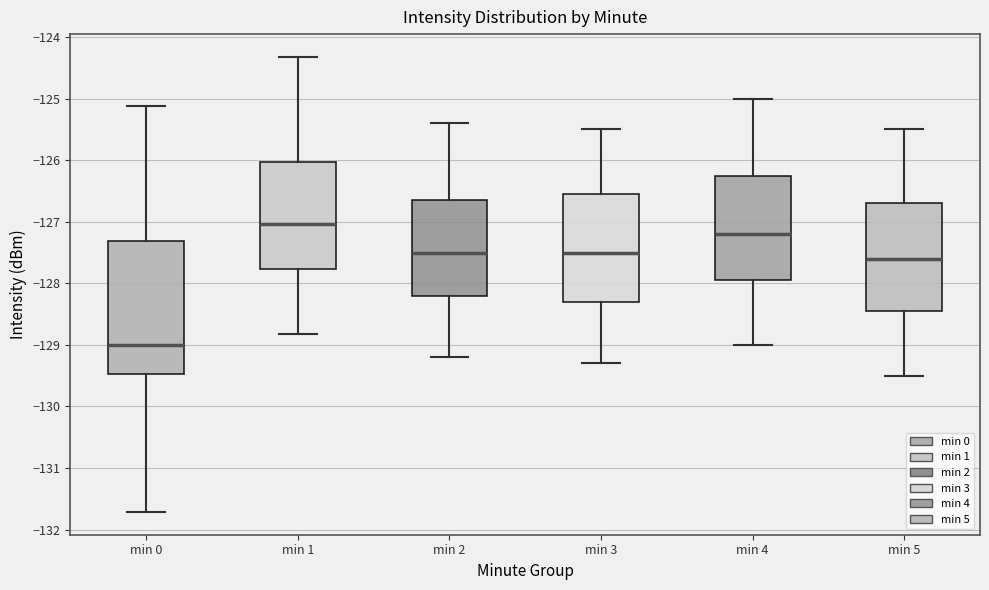

Reading left to right, read every box against the y-axis: the position of its median line, the range the box covers, and the ends of its whiskers. The values are not printed on the chart, so give them approximately, as read against the axis.

min 0: median -129.0, box -129.5 to -127.3, whiskers -131.7 to -125.1
min 1: median -127.0, box -127.8 to -126.0, whiskers -128.8 to -124.3
min 2: median -127.5, box -128.2 to -126.6, whiskers -129.2 to -125.4
min 3: median -127.5, box -128.3 to -126.5, whiskers -129.3 to -125.5
min 4: median -127.2, box -127.9 to -126.2, whiskers -129.0 to -125.0
min 5: median -127.6, box -128.4 to -126.7, whiskers -129.5 to -125.5